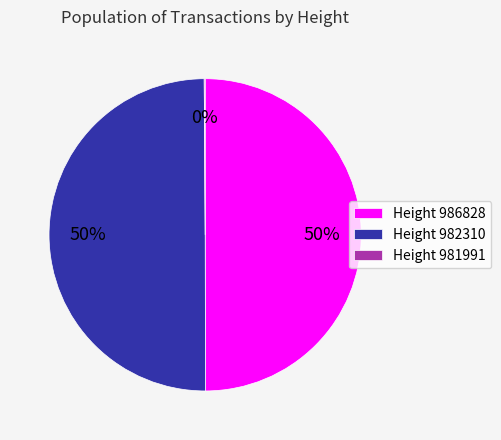

To the nearest percent, what is the average slice percentage?

33%